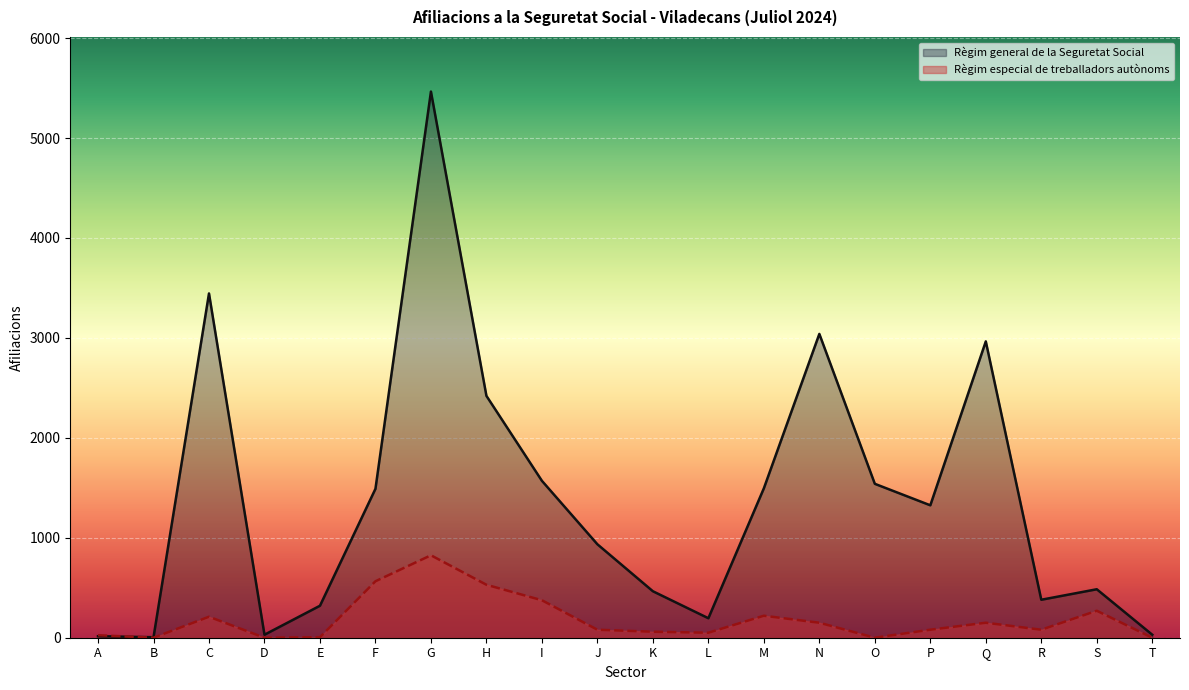

At which label does Règim especial de treballadors autònoms reach its minimum?

B